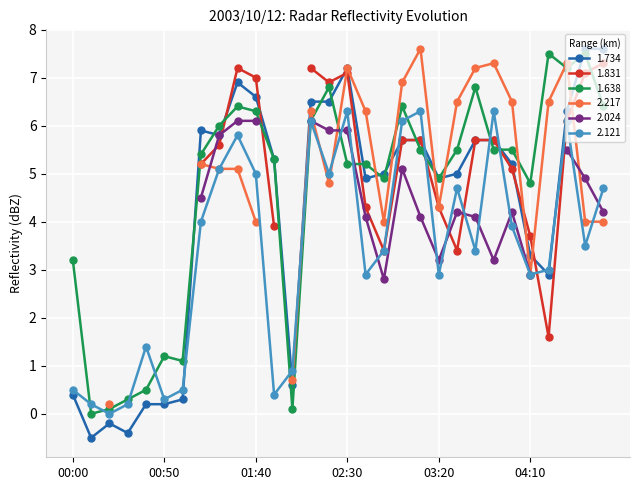

How many data points in 1.734 are above 5?

16